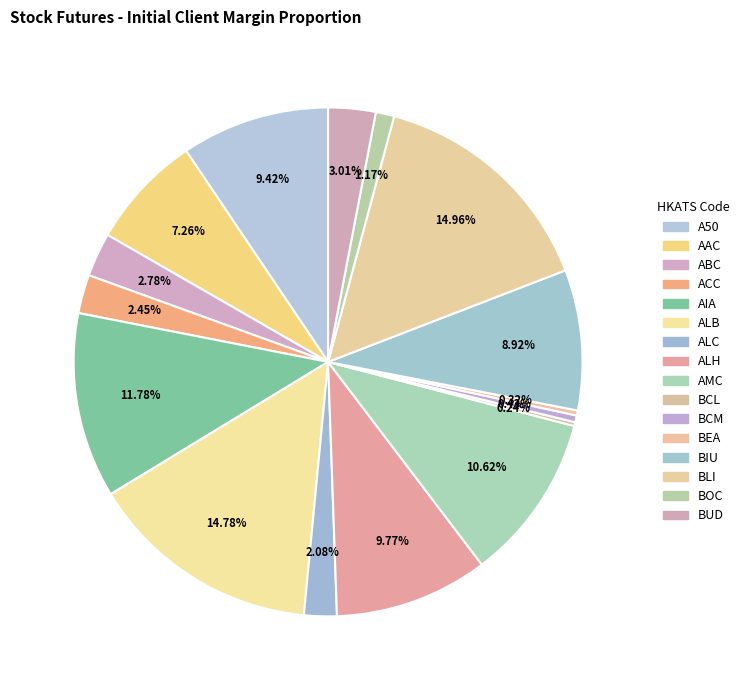

To the nearest percent, what is the difference between the ALC and BIU slice percentages?

7%